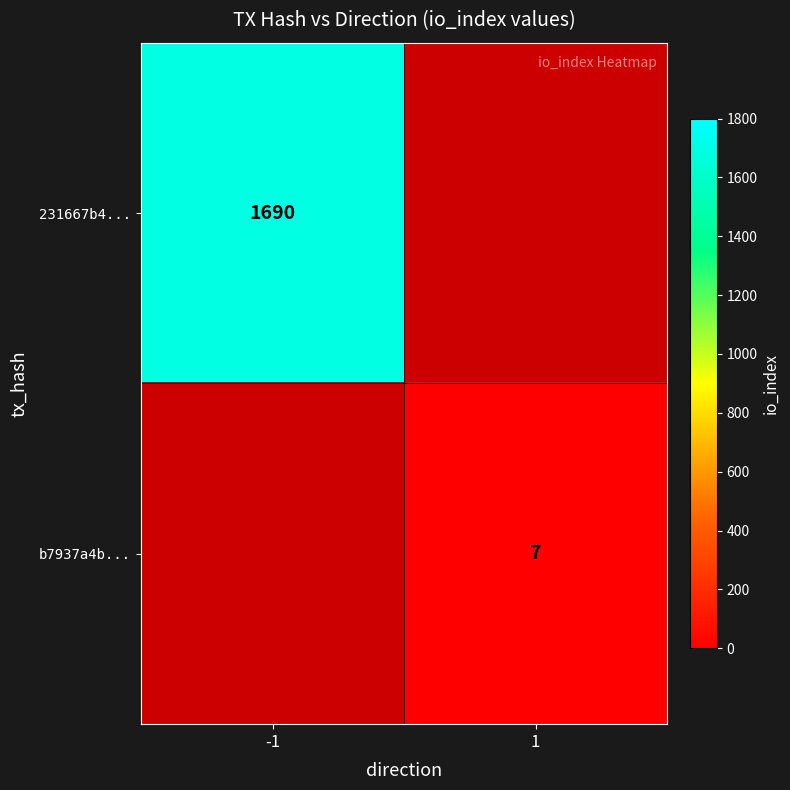

The 231667b4... series shows 371 at -1. True or false?

False